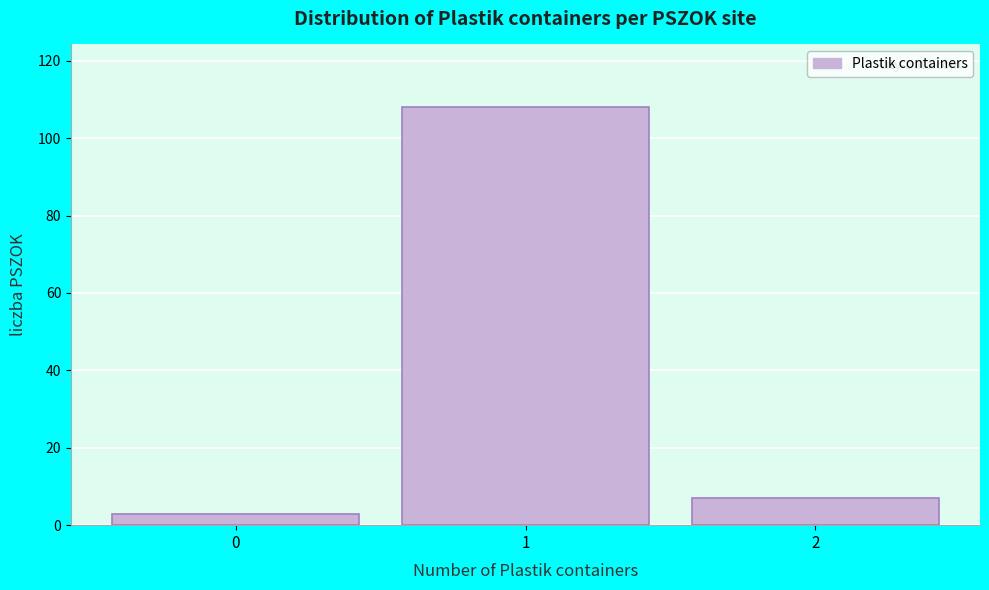

Which range on the x-axis has the tallest bar?

0.5 to 1.5